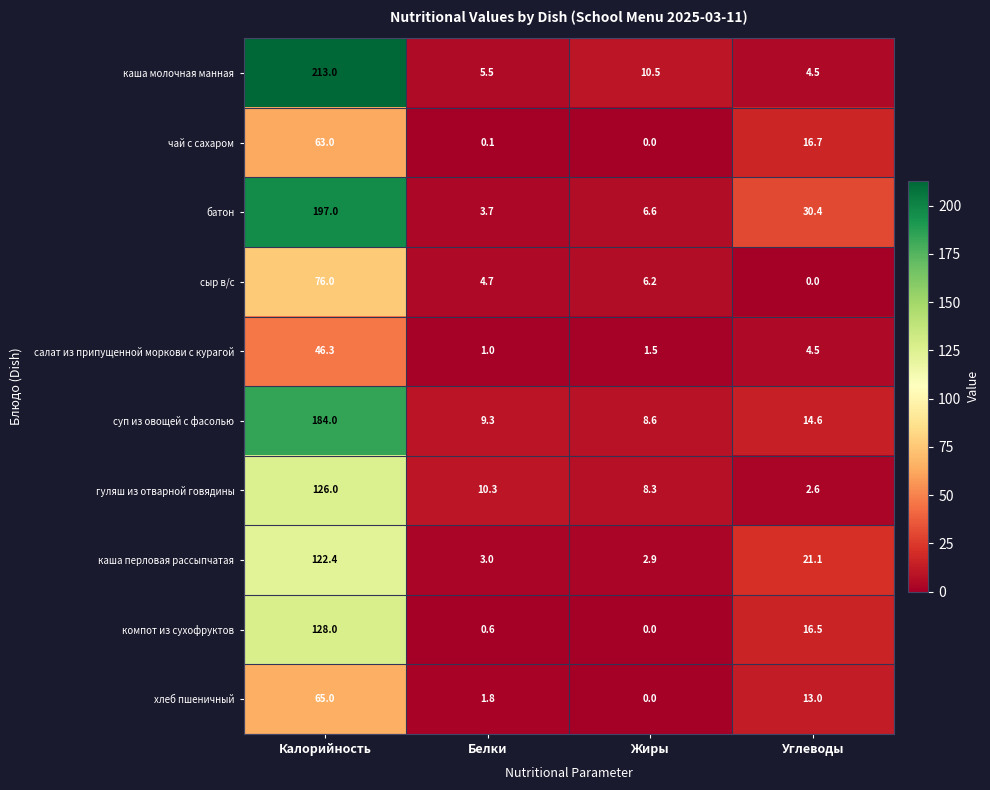

At how many categories does at least one series exceed 25?

2